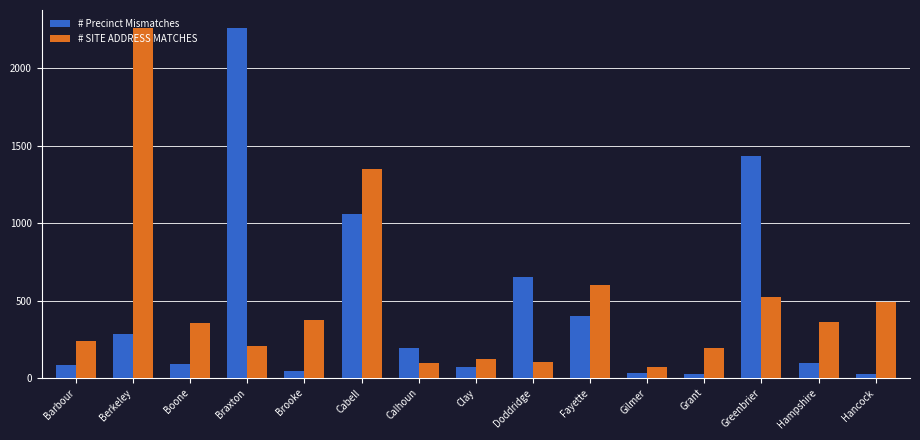

What is the difference between the maximum and minimum values in the # Precinct Mismatches series?

2239.0